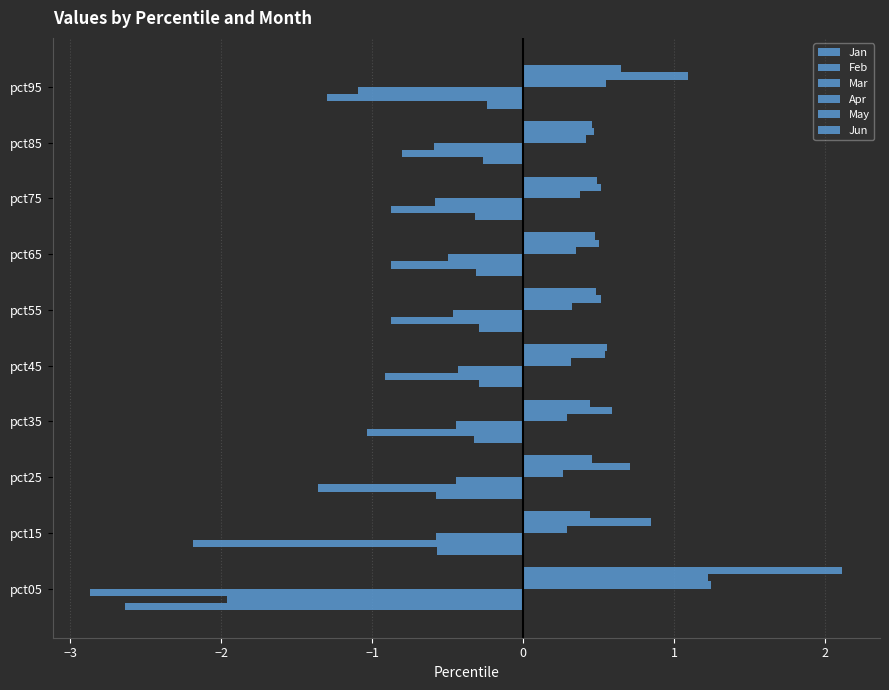

Which series has the largest total across all categories?

May